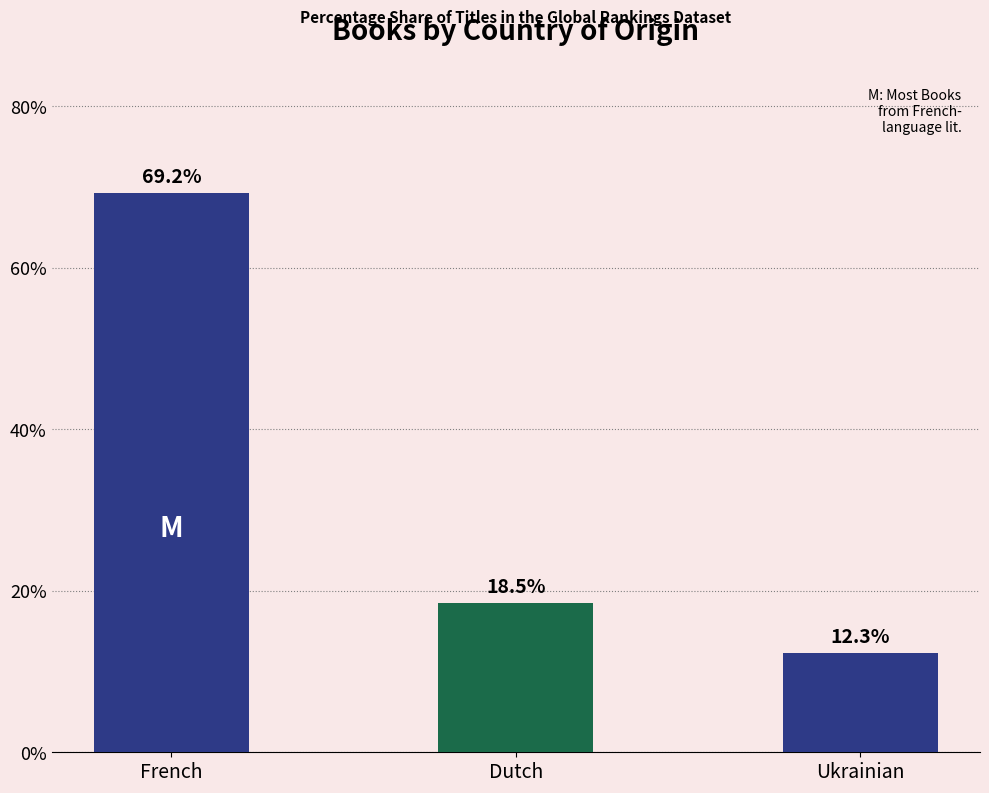

Which label corresponds to the smallest value in the chart?

Ukrainian